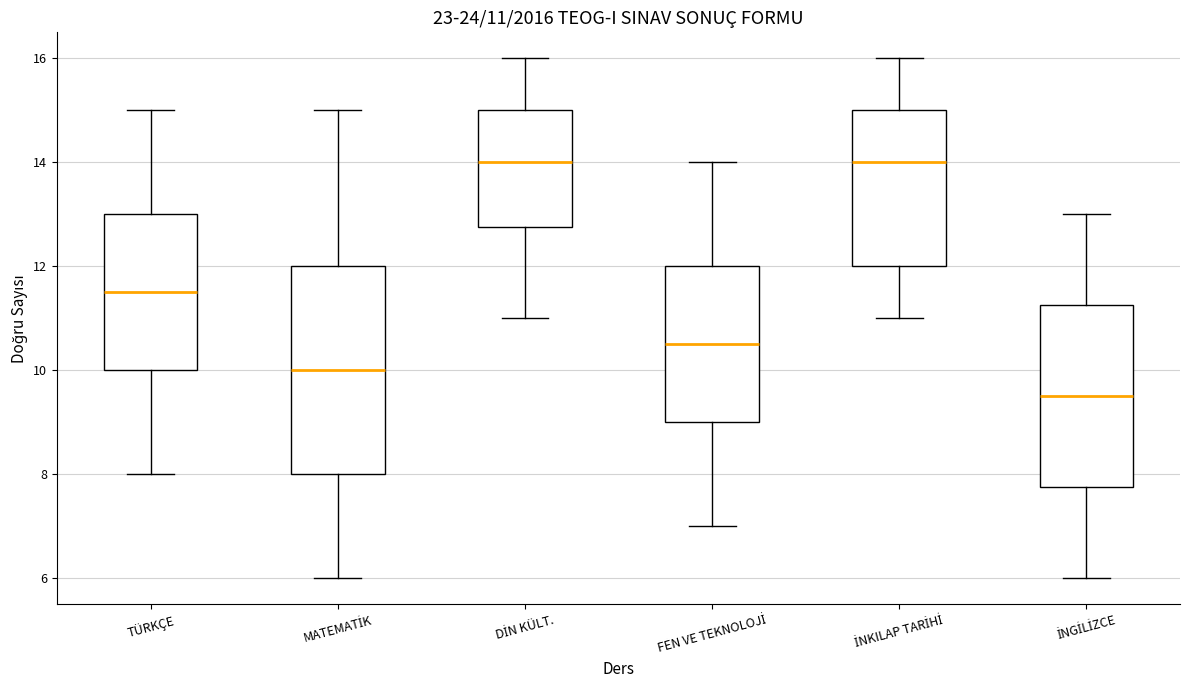

Comparing the boxes themselves (not the whiskers), which one is the tallest?

MATEMATİK